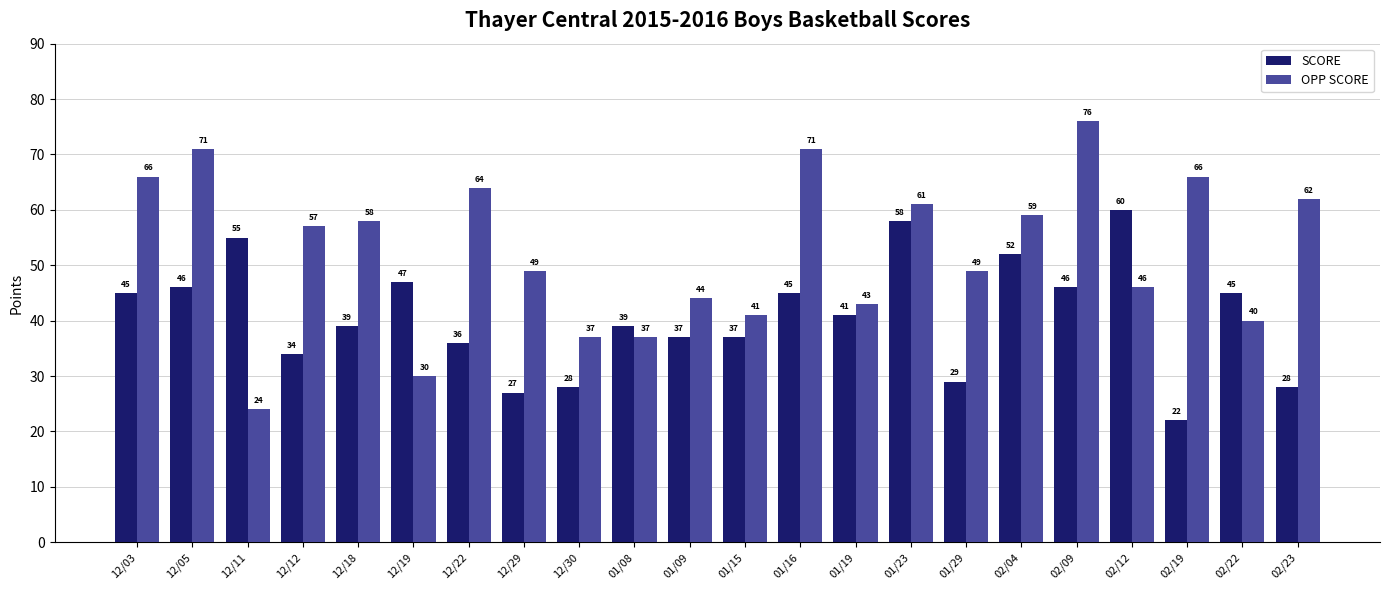

The OPP SCORE series shows 16 at 12/11. True or false?

False